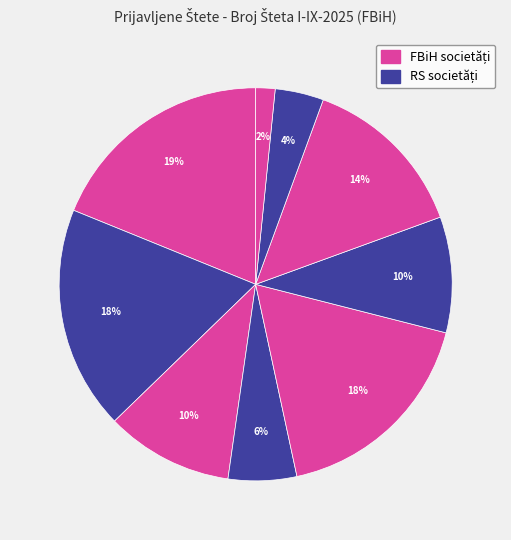

How many slices are in this pie chart?

9